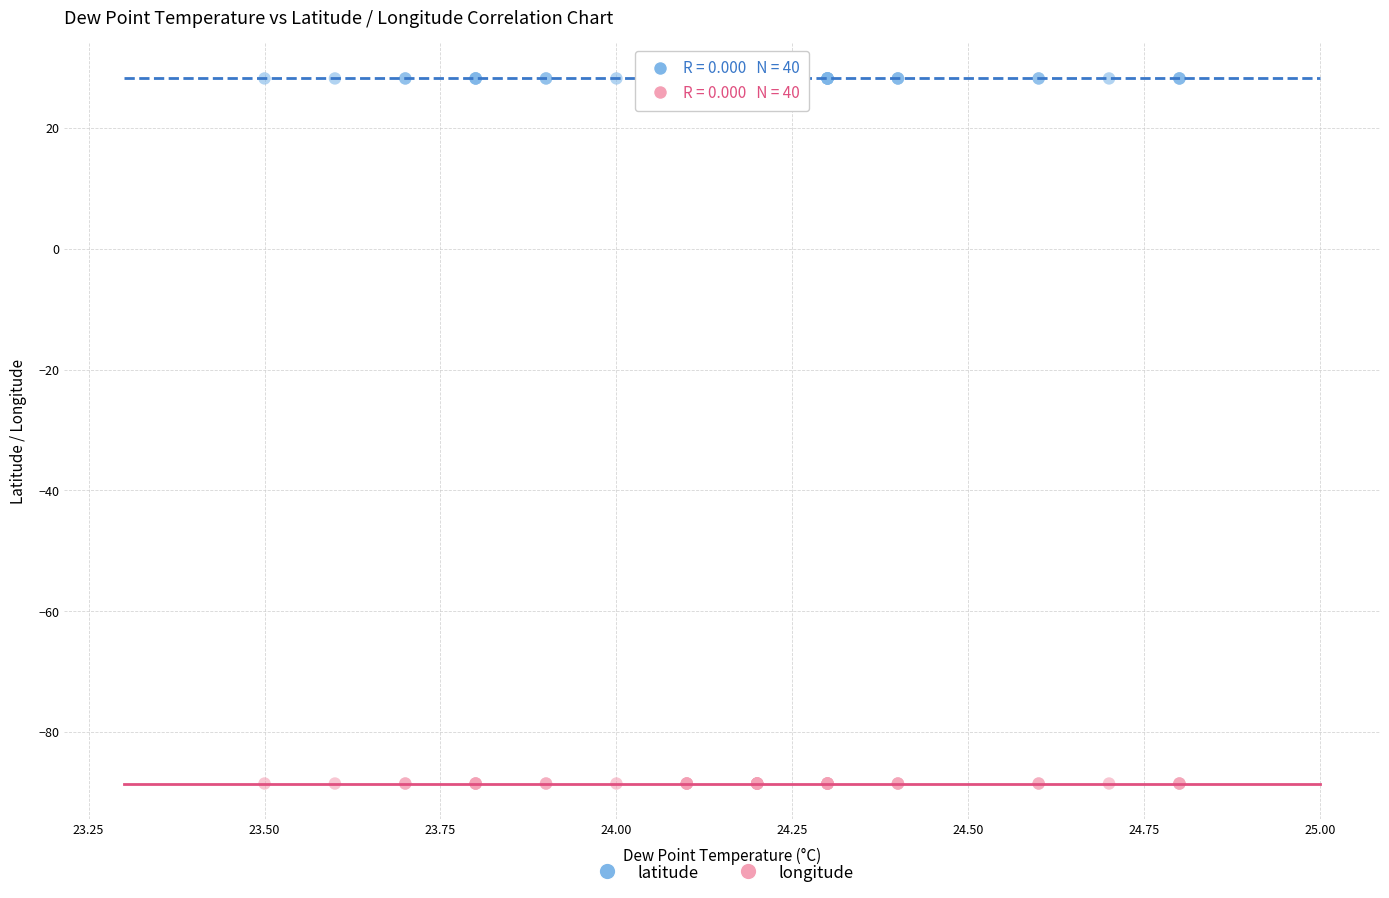

Which series contains the highest Y value?

latitude